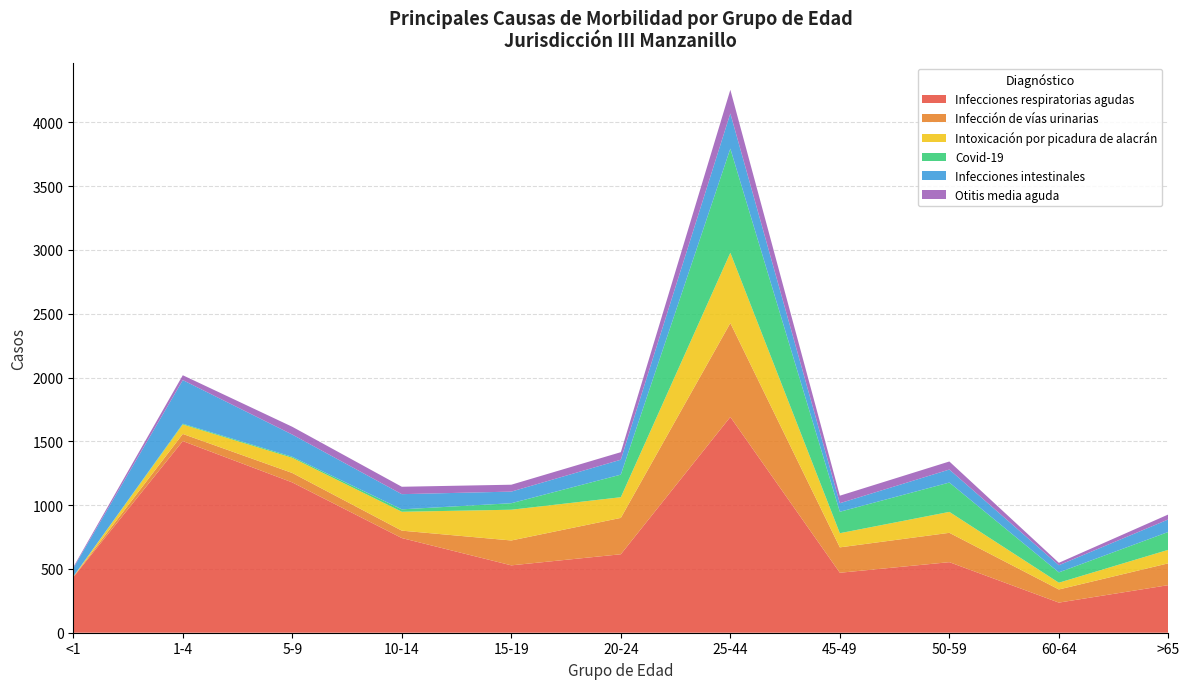

Reading left to right, list all the values displayed in this chart.

Infecciones respiratorias agudas: <1=435	1-4=1502	5-9=1178	10-14=742	15-19=528	20-24=615	25-44=1691	45-49=470	50-59=553	60-64=236	>65=373
Infección de vías urinarias: <1=3	1-4=56	5-9=74	10-14=58	15-19=195	20-24=285	25-44=736	45-49=199	50-59=230	60-64=103	>65=171
Intoxicación por picadura de alacrán: <1=2	1-4=74	5-9=119	10-14=148	15-19=241	20-24=162	25-44=551	45-49=111	50-59=164	60-64=53	>65=106
Covid-19: <1=0	1-4=6	5-9=8	10-14=19	15-19=51	20-24=177	25-44=816	45-49=168	50-59=230	60-64=81	>65=140
Infecciones intestinales: <1=66	1-4=342	5-9=174	10-14=119	15-19=91	20-24=117	25-44=276	45-49=67	50-59=102	60-64=56	>65=98
Otitis media aguda: <1=8	1-4=38	5-9=61	10-14=58	15-19=54	20-24=59	25-44=185	45-49=59	50-59=63	60-64=19	>65=39